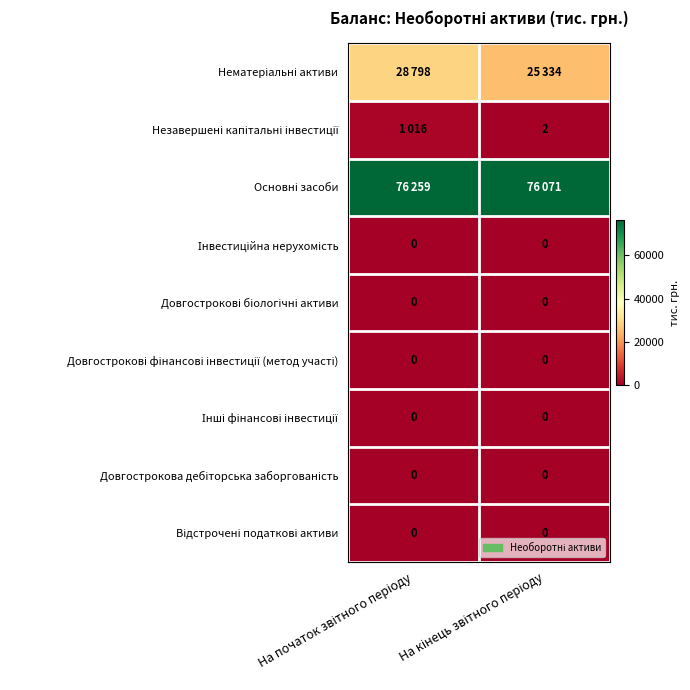

Between На кінець звітного періоду and На початок звітного періоду, which is larger?

На початок звітного періоду